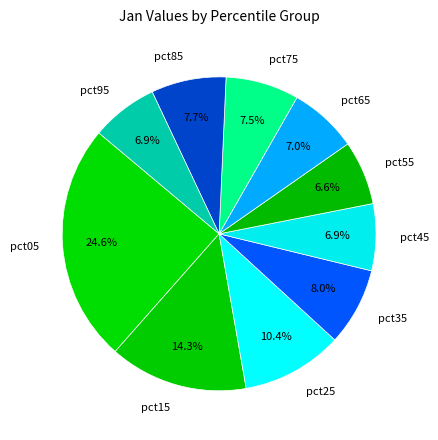

Which slice is the largest?

pct05